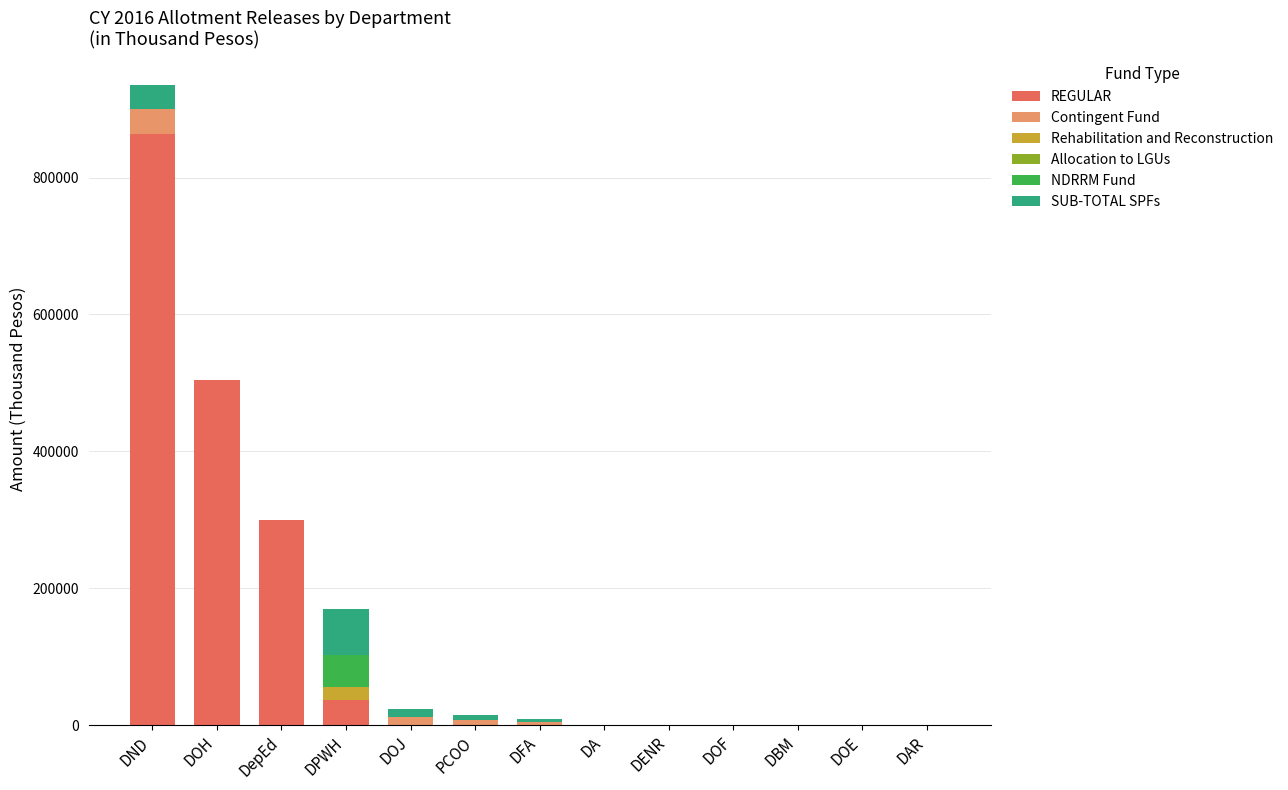

At which label does REGULAR reach its peak?

DND